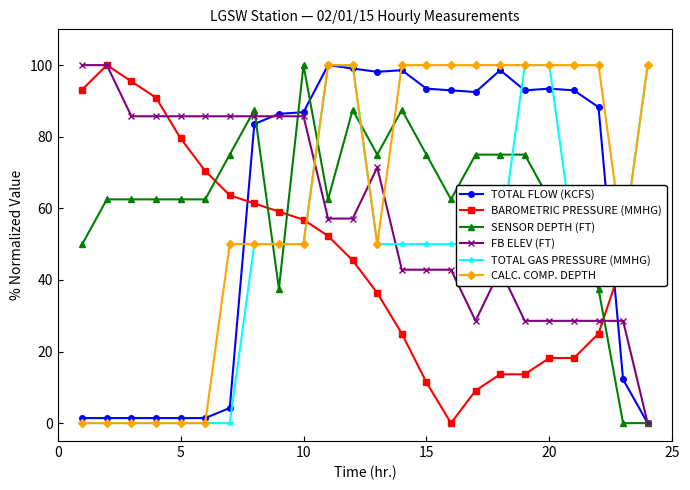

What is the value of the FB ELEV (FT) point at the 5th from the left?

85.7